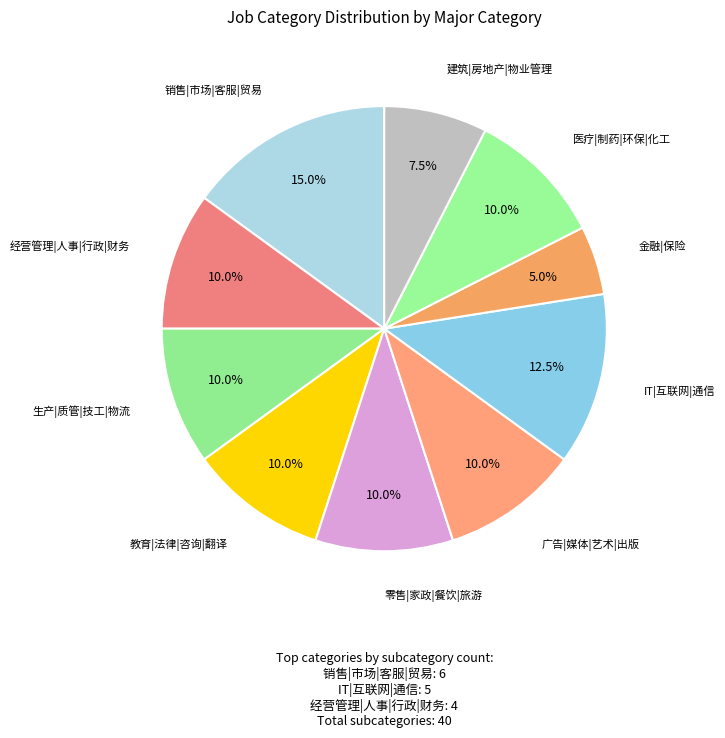

What is the largest slice in the pie chart?

销售|市场|客服|贸易